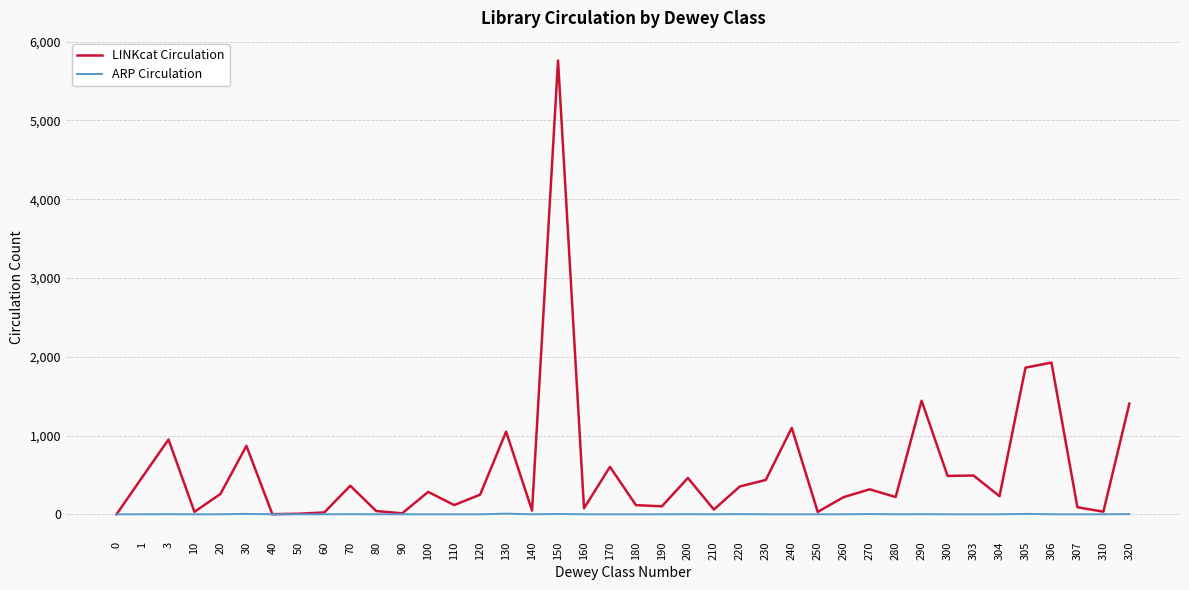

What is the difference between the second highest and minimum values in the LINKcat Circulation series?

1926